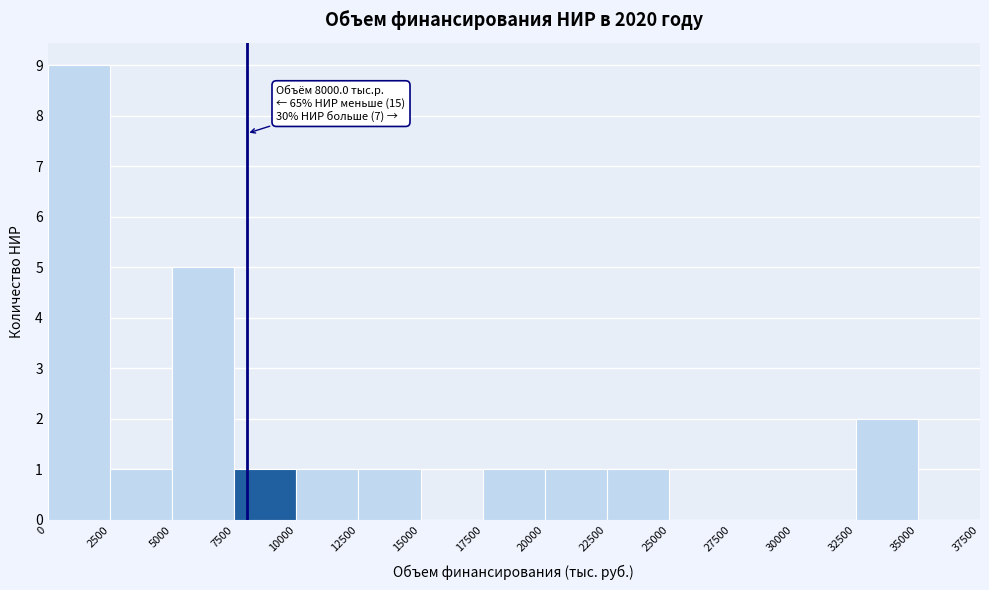

Which range on the x-axis has the tallest bar?

0 to 2500